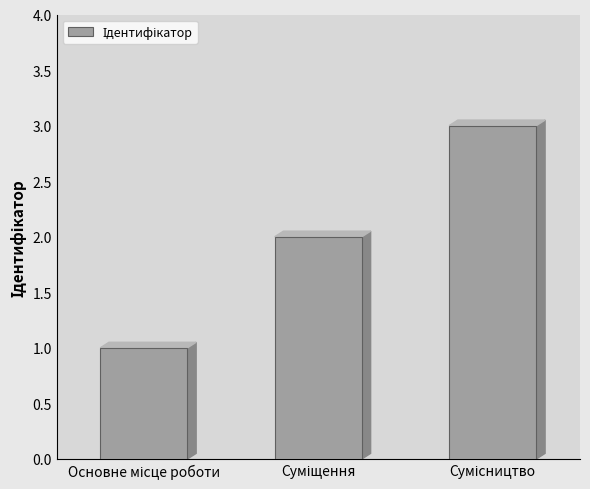

What is the maximum value shown in the chart?

3